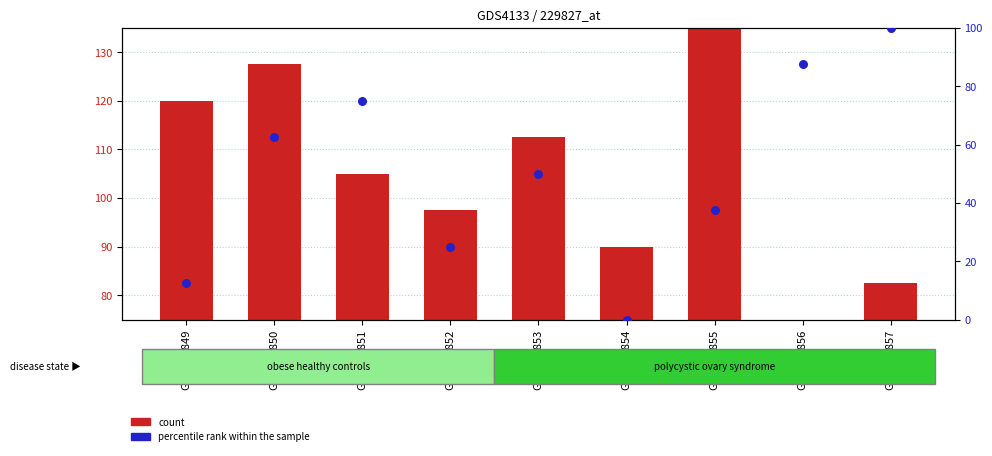

What are all the series names shown in the legend?

count, percentile rank within the sample